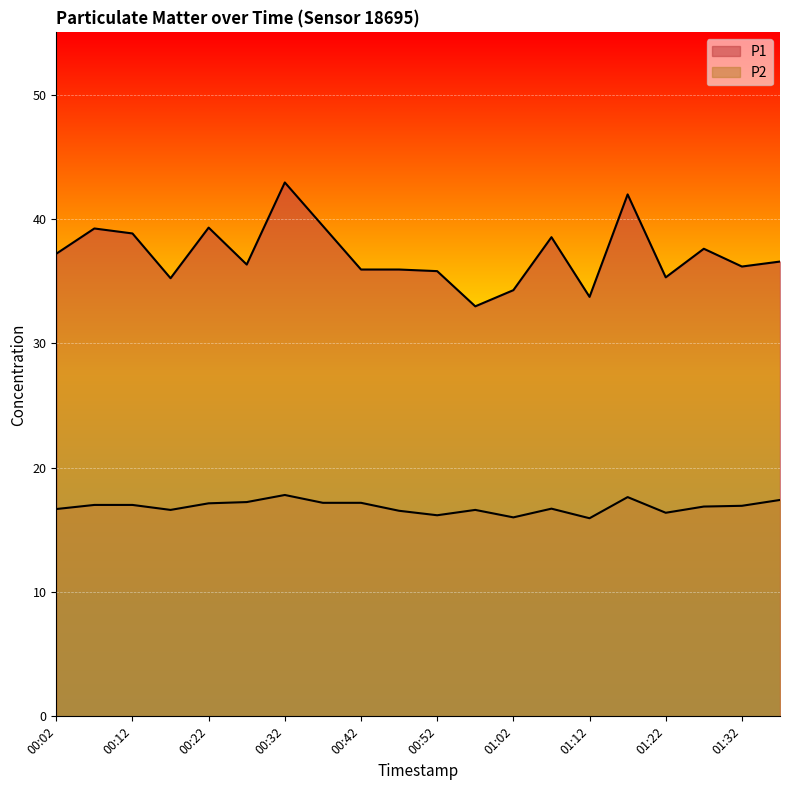

Which label corresponds to the smallest value in the chart?

01:12